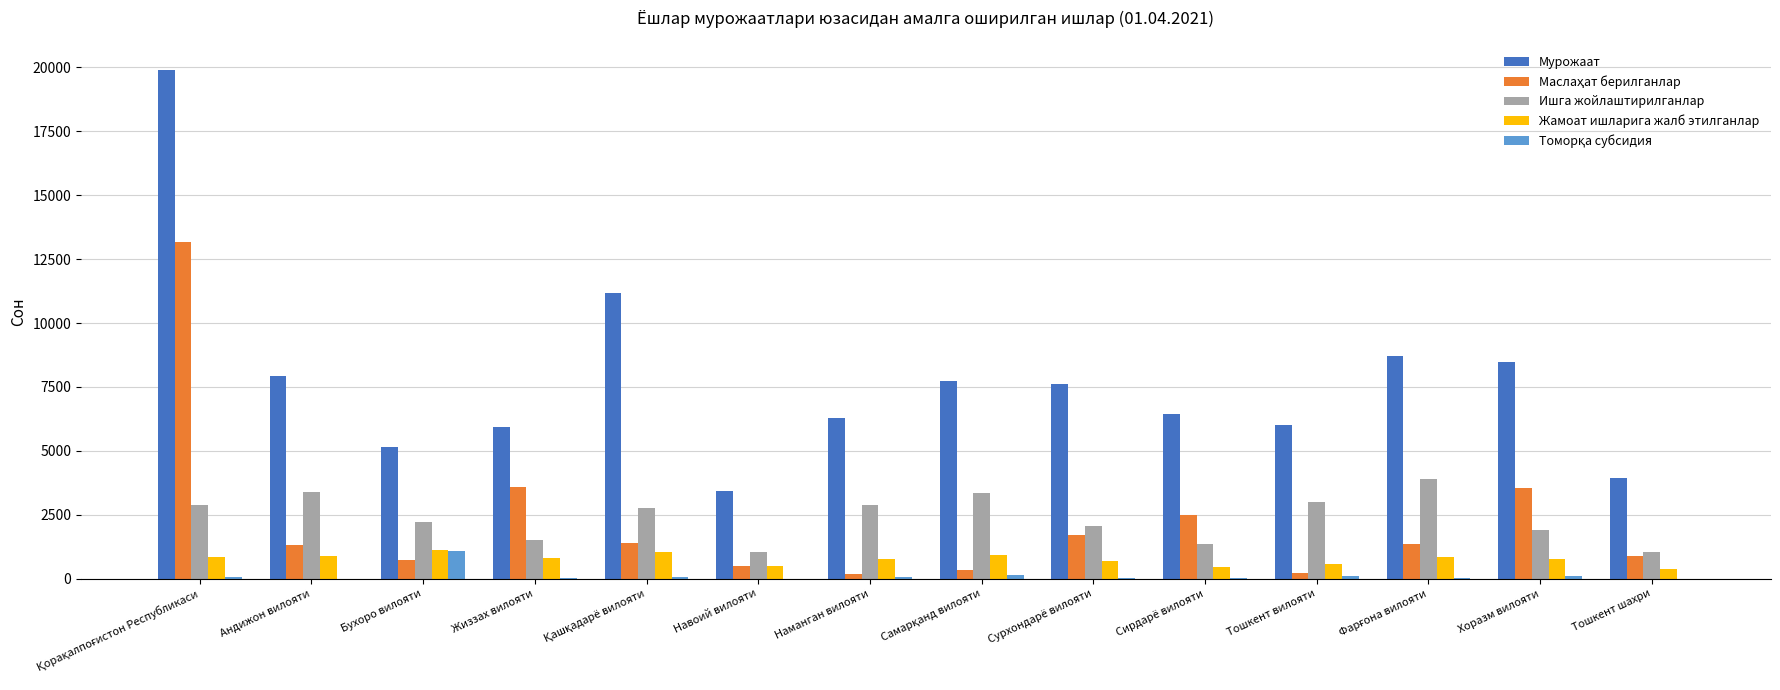

True or false: Ишга жойлаштирилганлар has a value of 1520 at Жиззах вилояти.

True